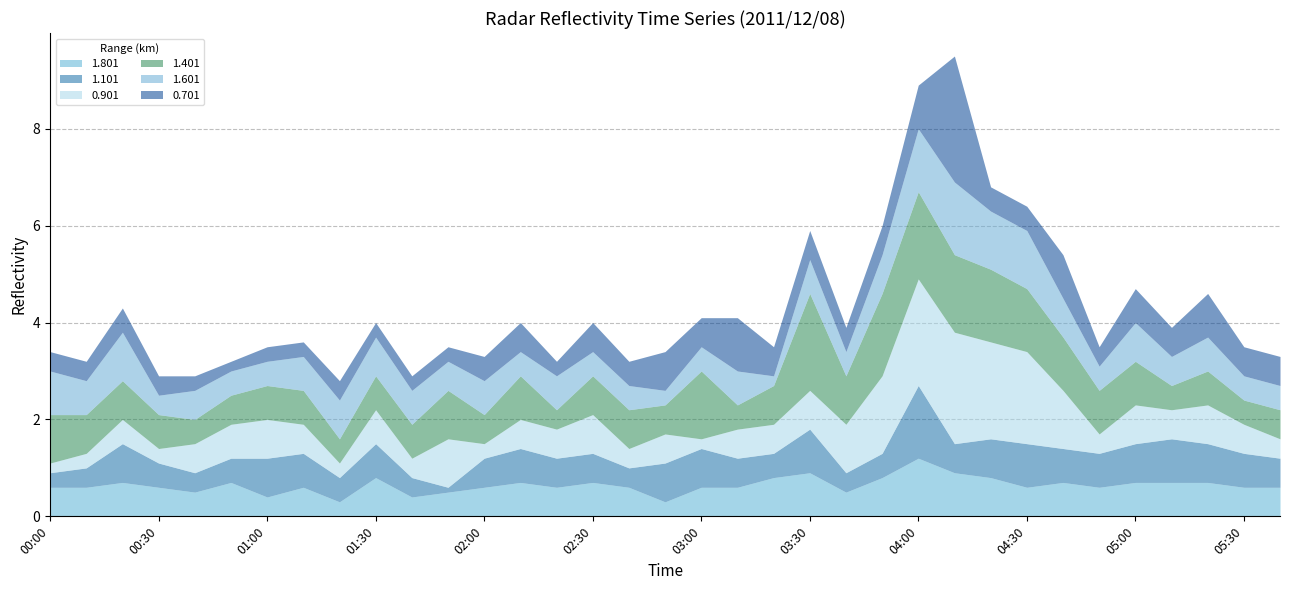

What is the value of the 1.801 point at the 10th from the left?

0.8